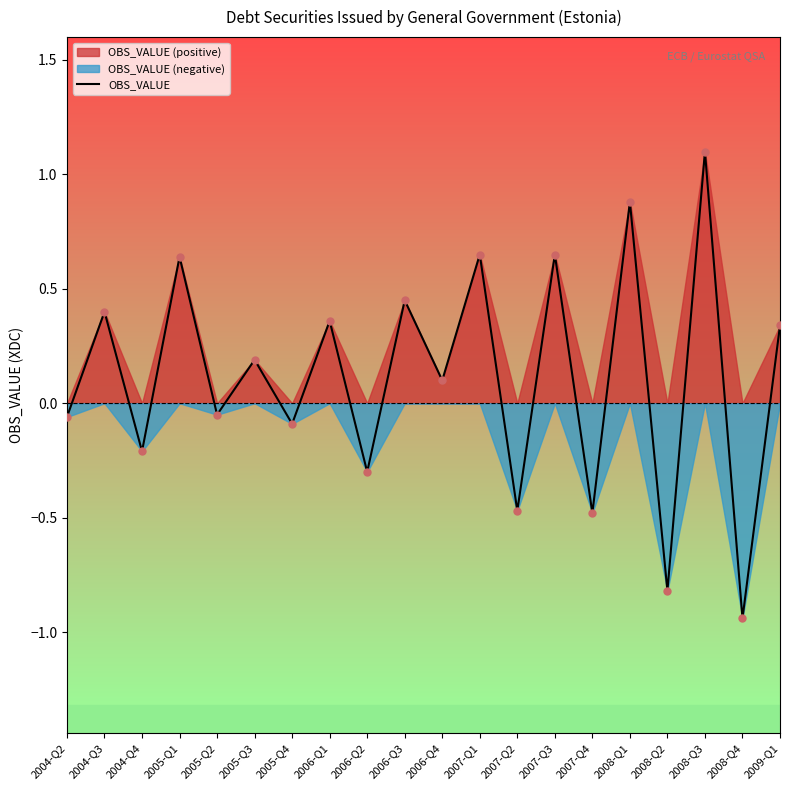

What is the change in value from 2004-Q3 to 2008-Q1?

+0.5